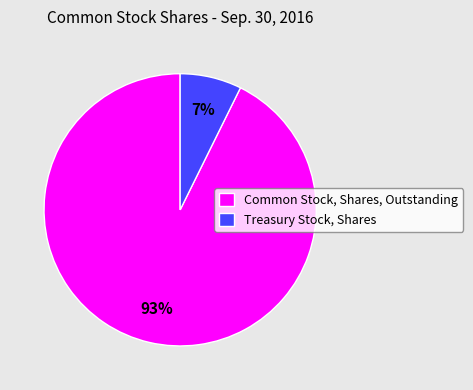

Which category has the smallest portion of the pie?

Treasury Stock, Shares